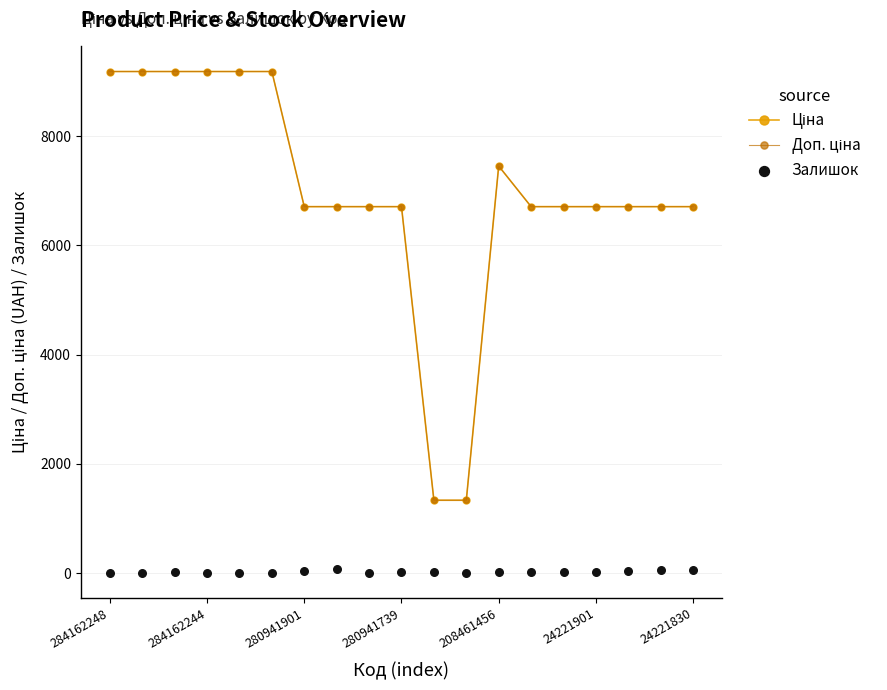

At how many categories does at least one series exceed 7445?

7